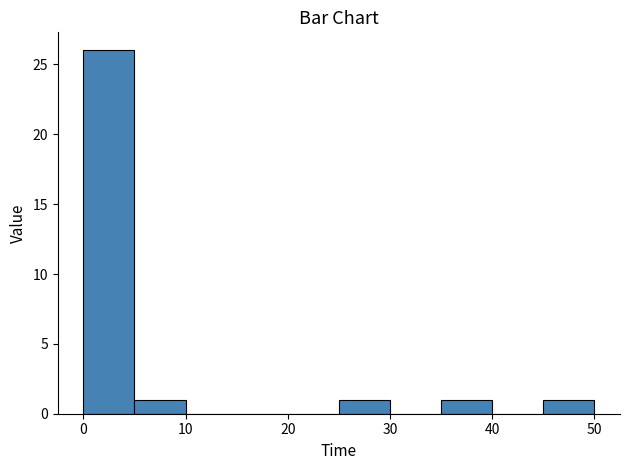

Which range on the x-axis has the tallest bar?

0 to 5